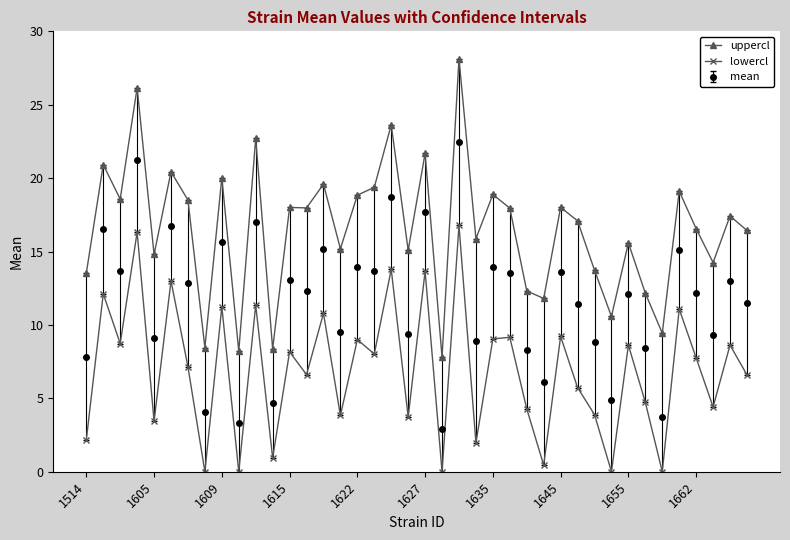

Is this an area chart (filled region under the line)?

No